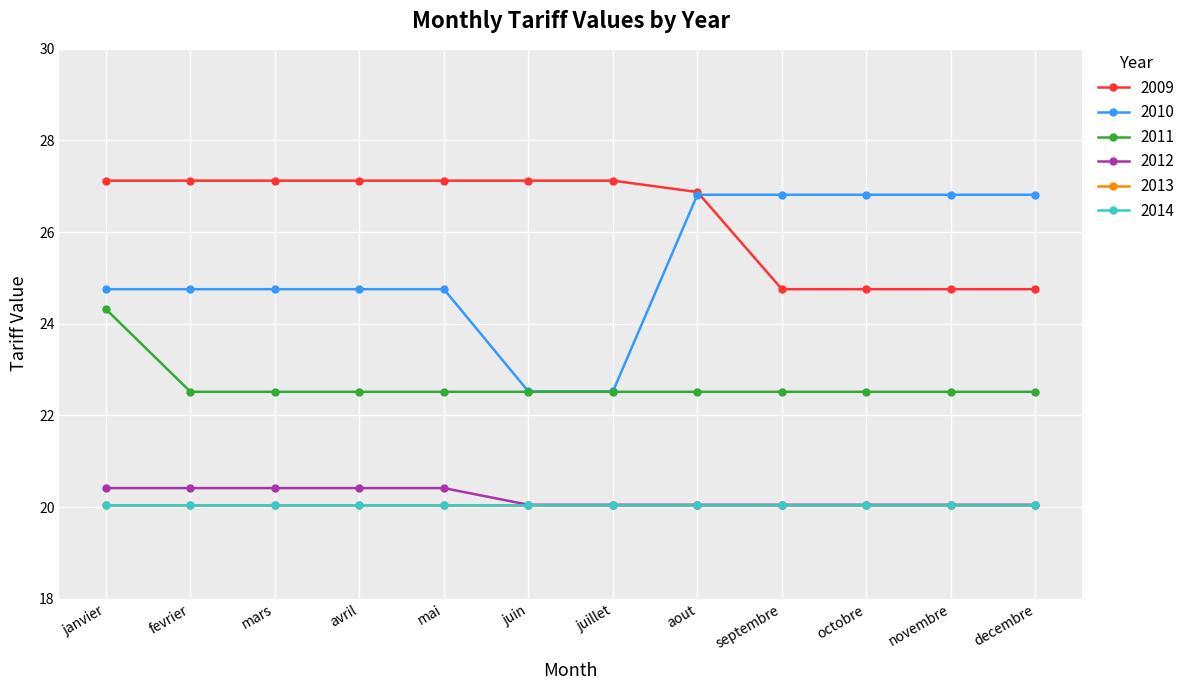

True or false: 2009 and 2012 cross at least once.

False